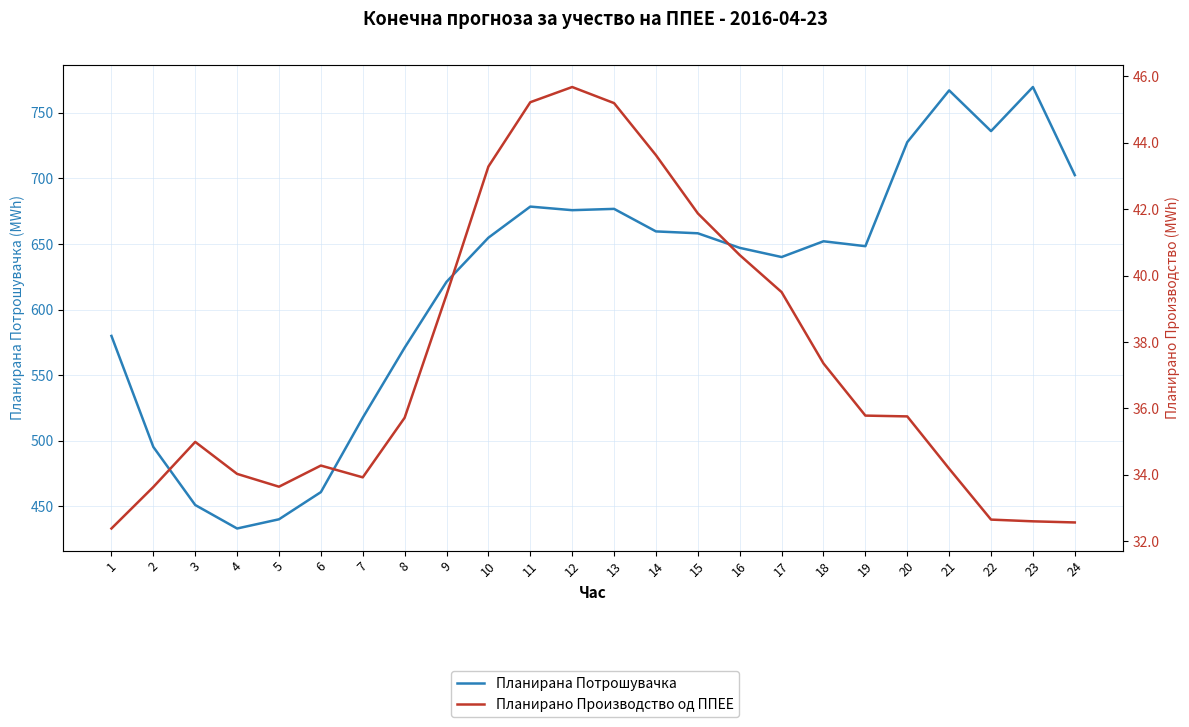

Count the number of data series in this chart.

2